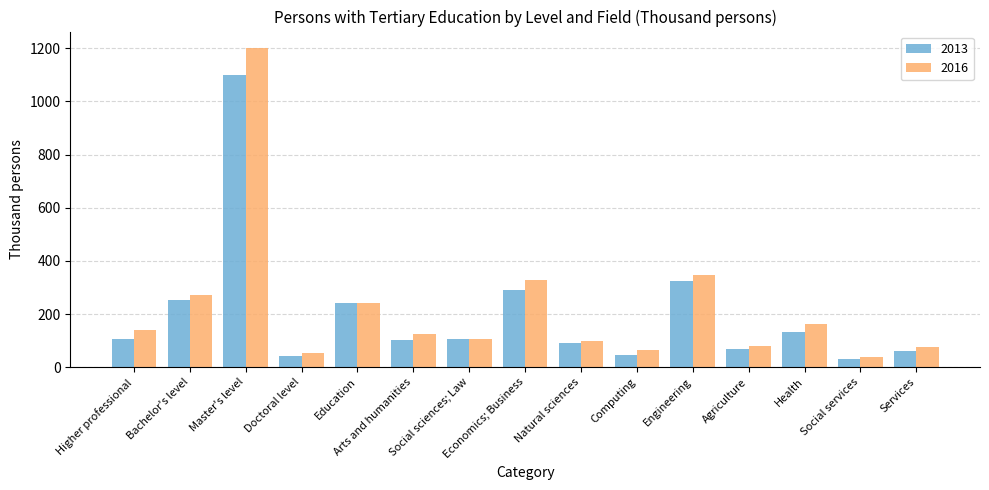

How many bars are there in total?

30